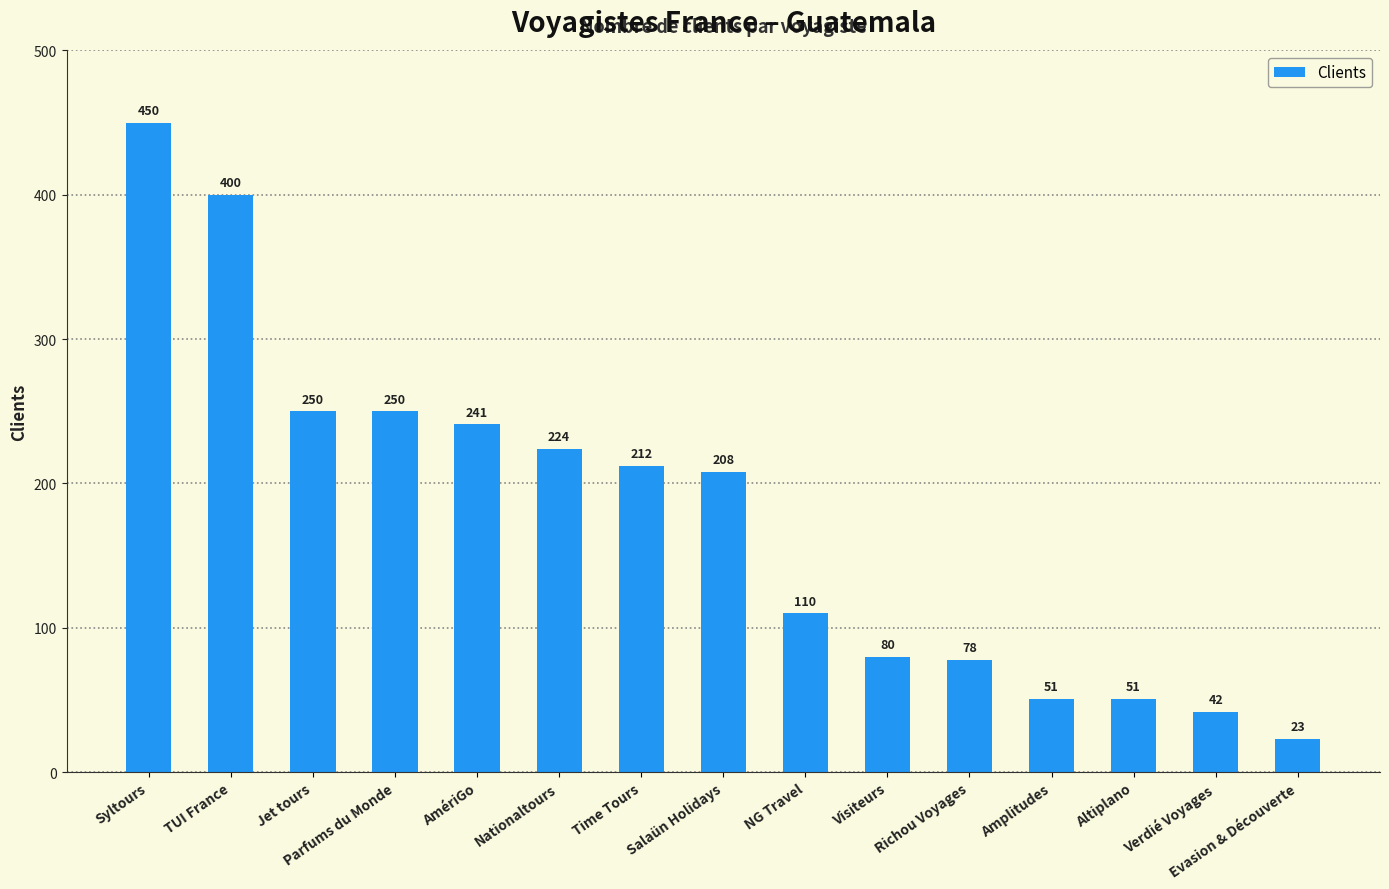

What is the sum of the values at Amplitudes and Jet tours?

301